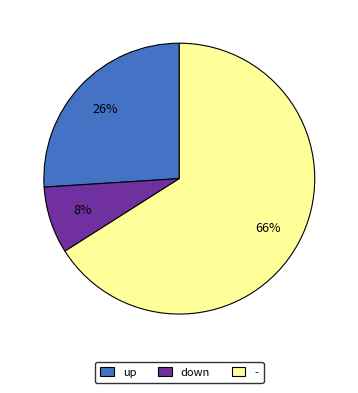

Is it true that - is 57% of the pie?

False